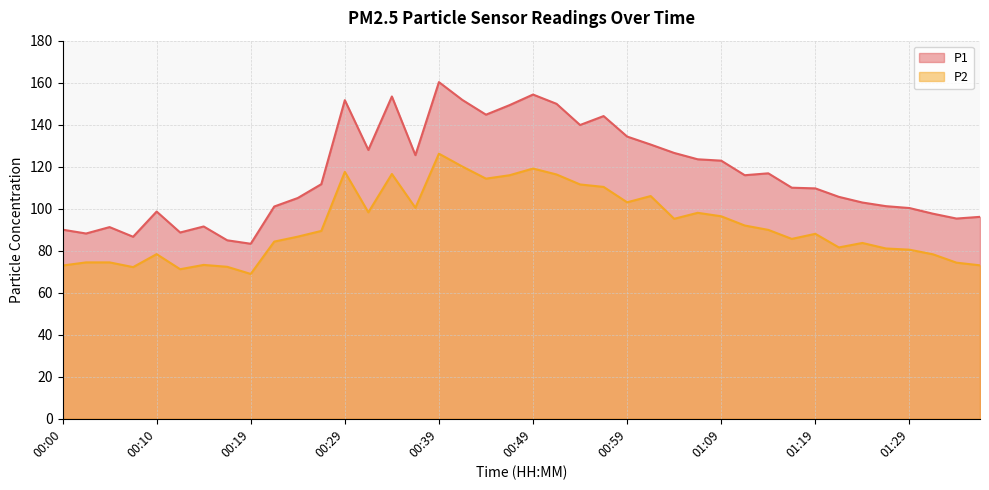

Is the value of P1 at 00:51 greater than the value of P2 at 00:32?

Yes